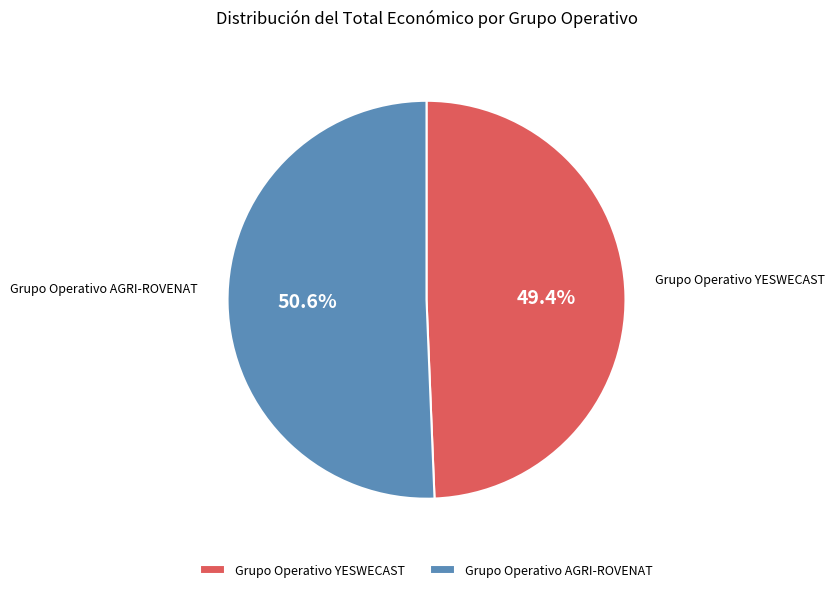

Count the number of slices in the pie.

2